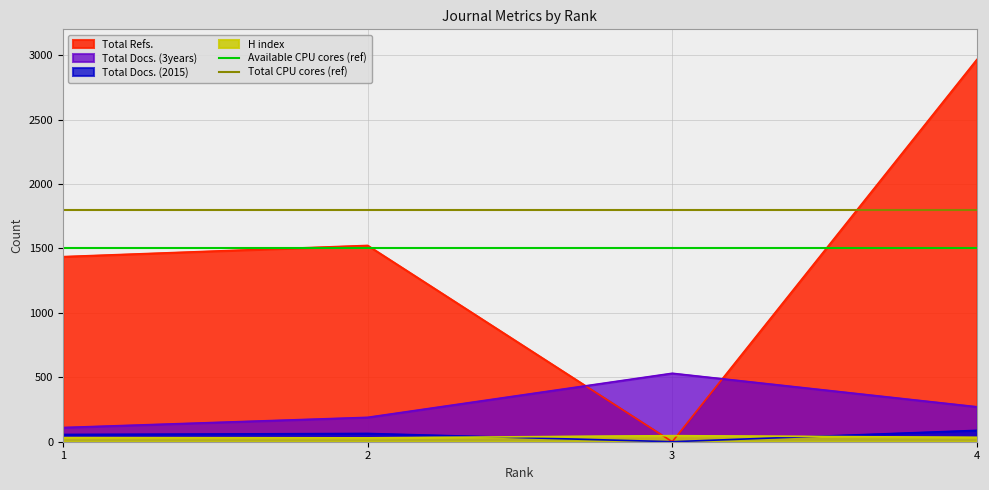

The value of Total Docs. (2015) at 4 is 88. True or false?

True